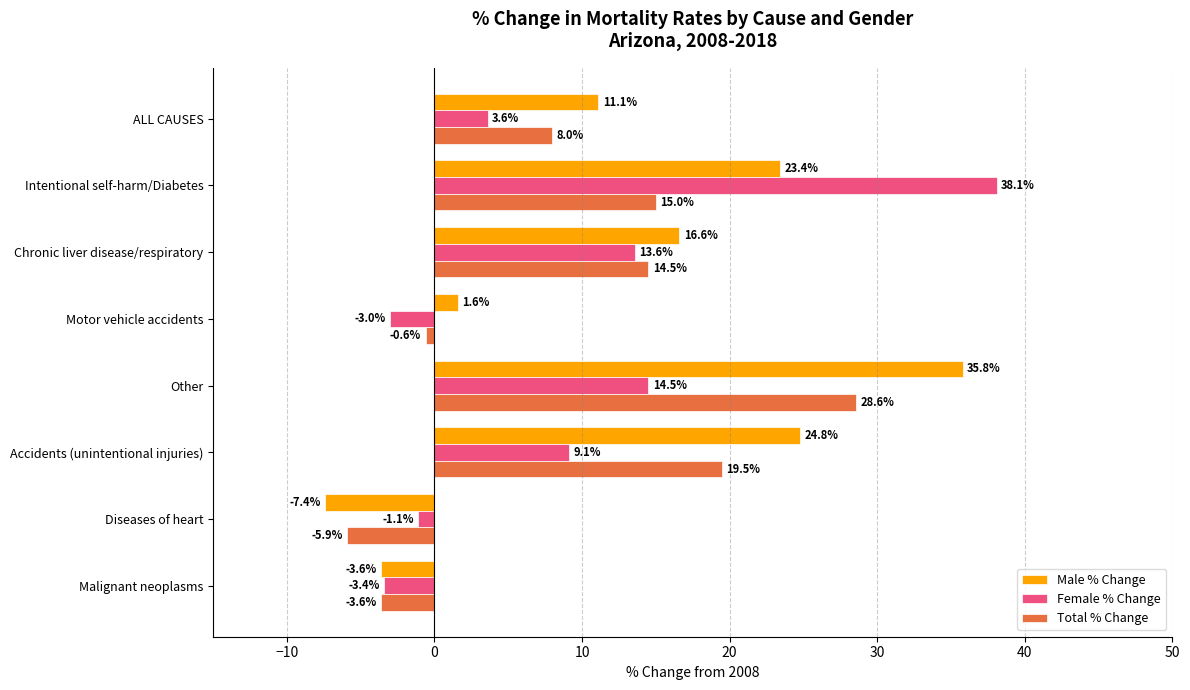

How many values in Male % Change are below zero?

2